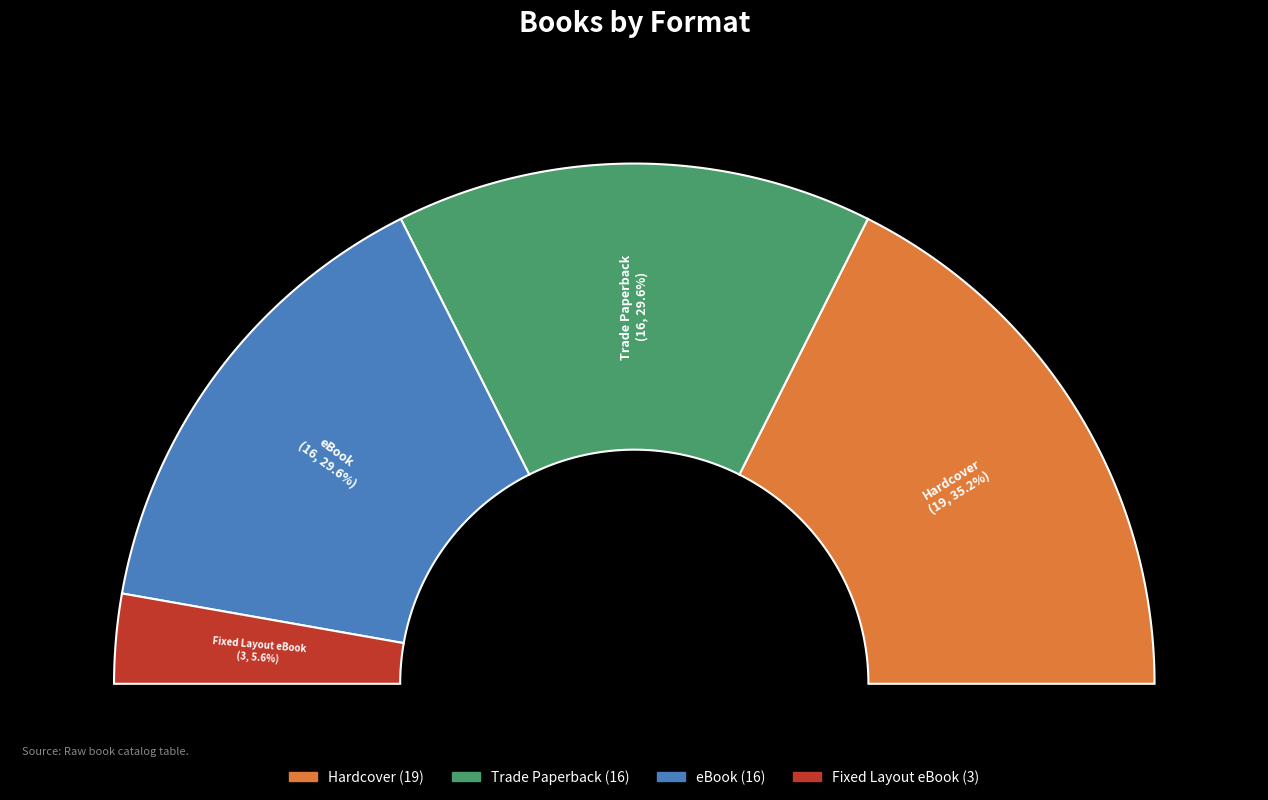

What is the change in value from Hardcover to eBook?

-3